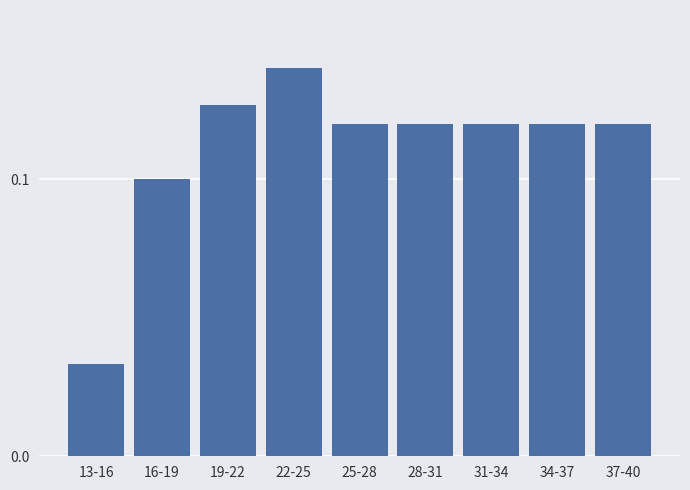

The chart shows a value of 0.1 at 19-22. True or false?

True